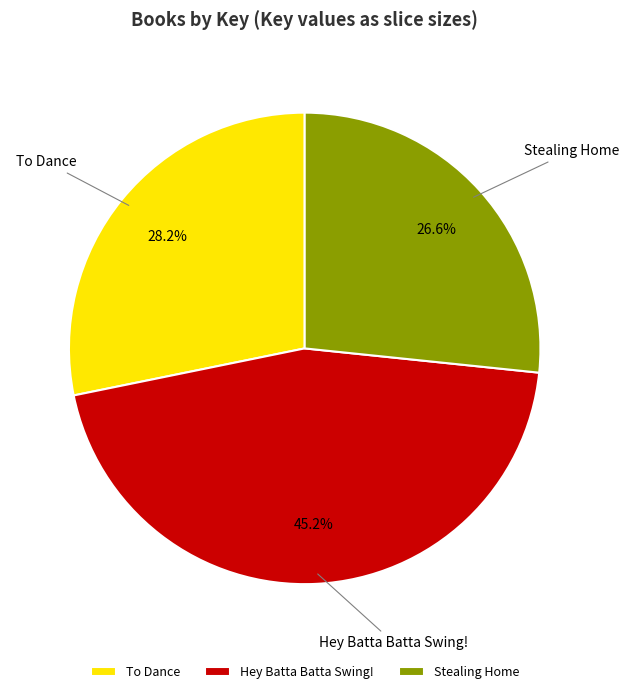

Rank the categories by value from highest to lowest.

Hey Batta Batta Swing!, To Dance, Stealing Home